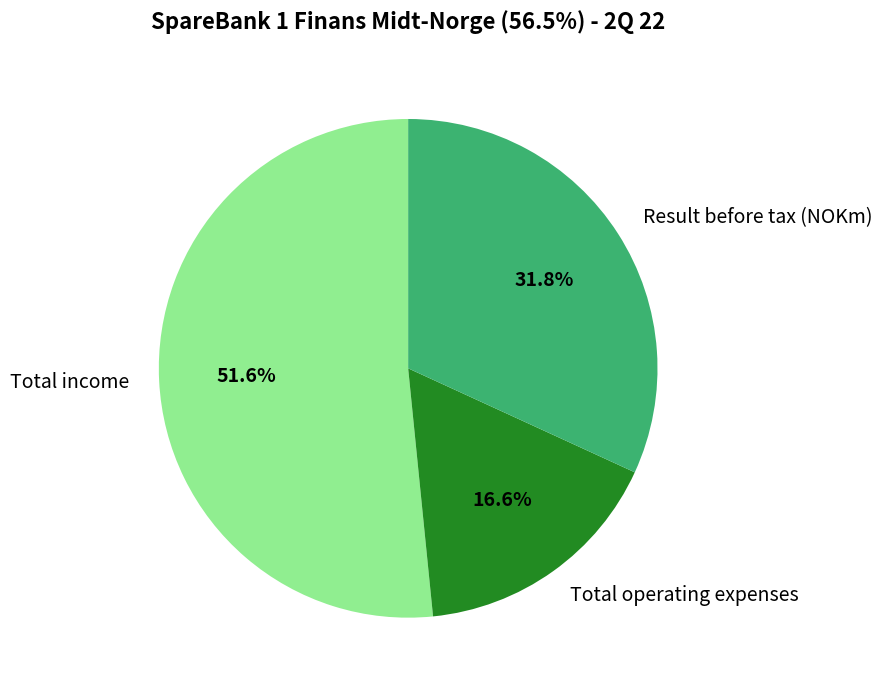

Rank the categories by value from highest to lowest.

Total income, Result before tax (NOKm), Total operating expenses